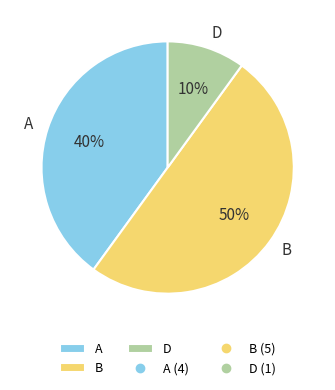

To the nearest percent, what is the difference between the A and B slice percentages?

10%